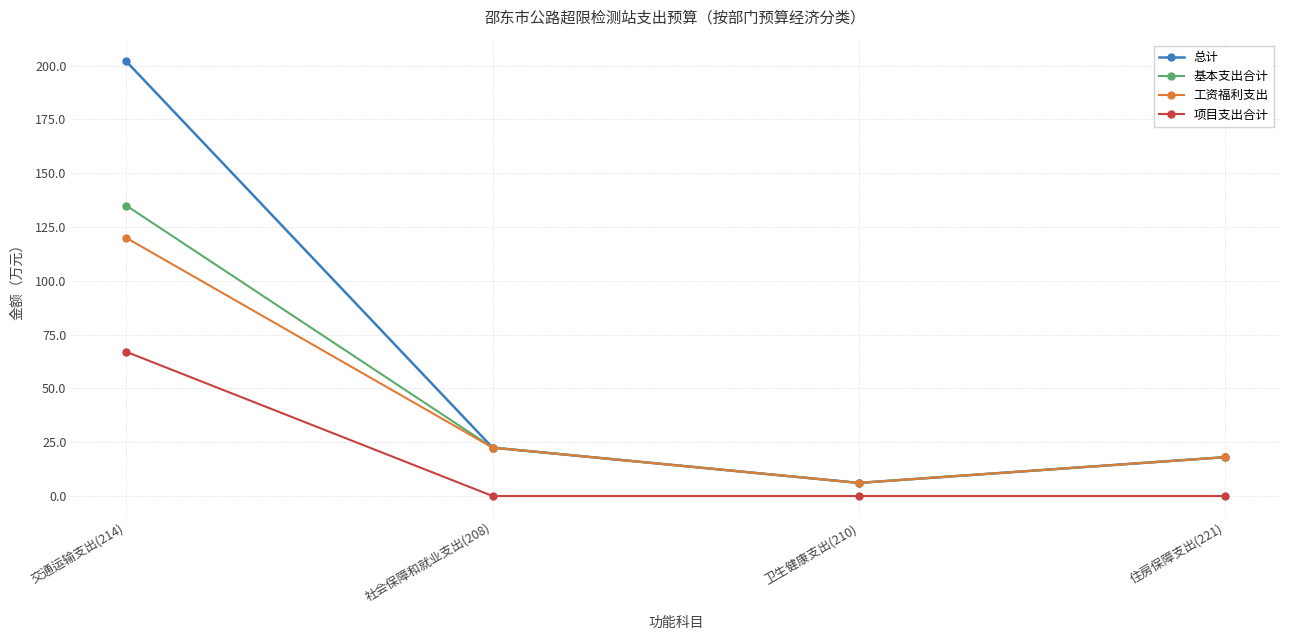

What is the value of the 项目支出合计 point at the 1st from the left?

67.0